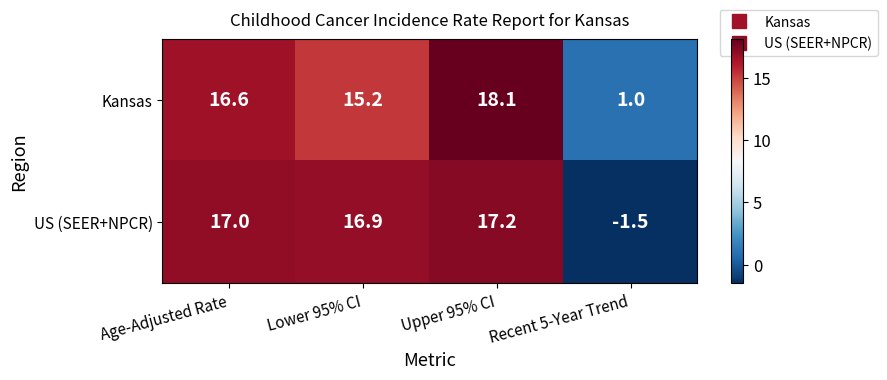

What is the spread (max minus min) of values at Age-Adjusted Rate?

0.4